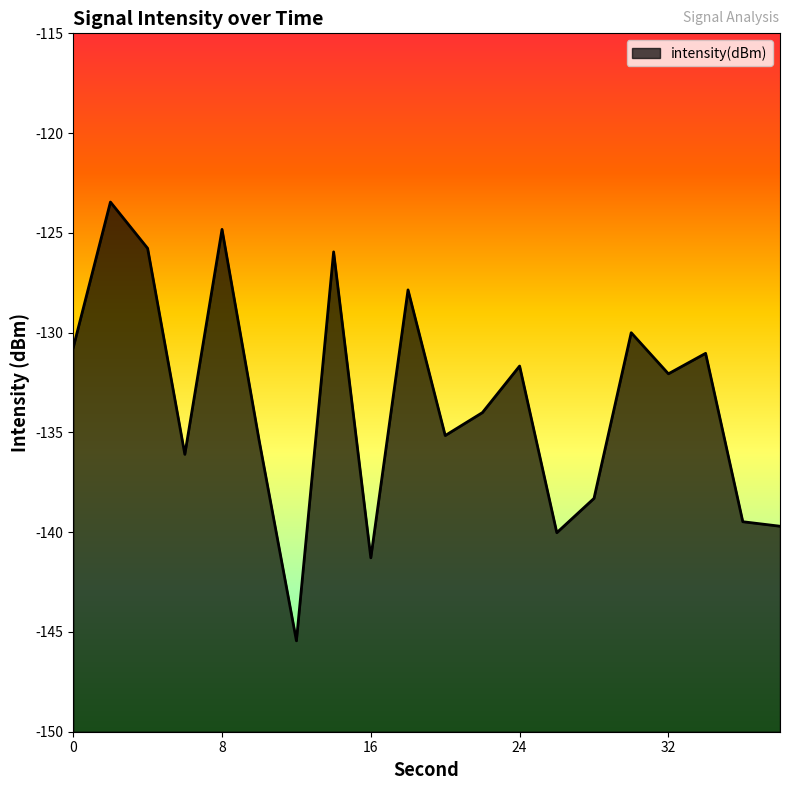

What is the minimum value shown in the chart?

-145.4